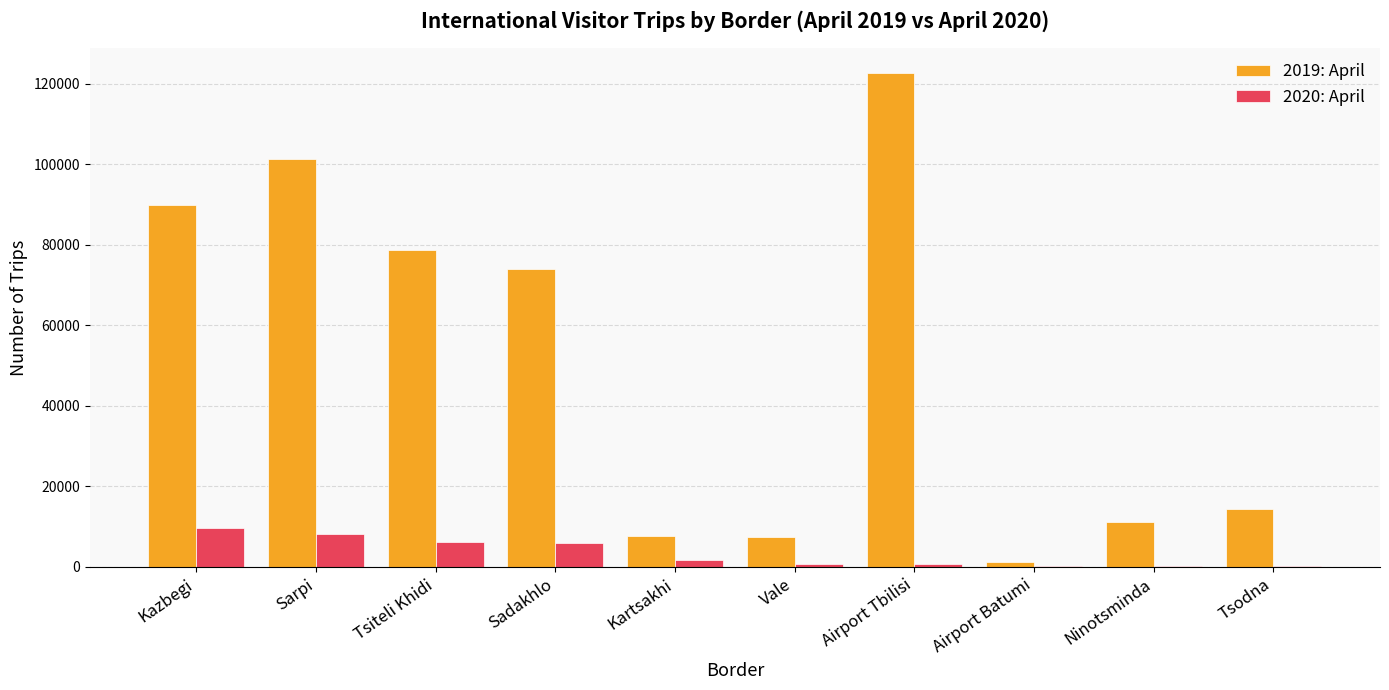

What is the average value of the 2020: April series?

3399